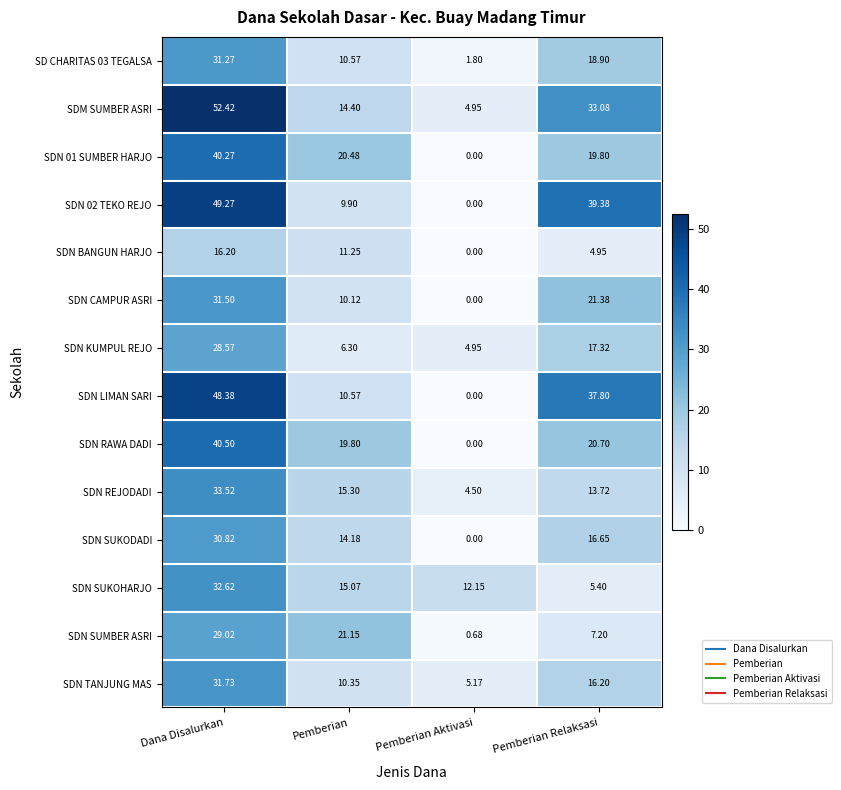

Which series has the largest total across all categories?

SDM SUMBER ASRI